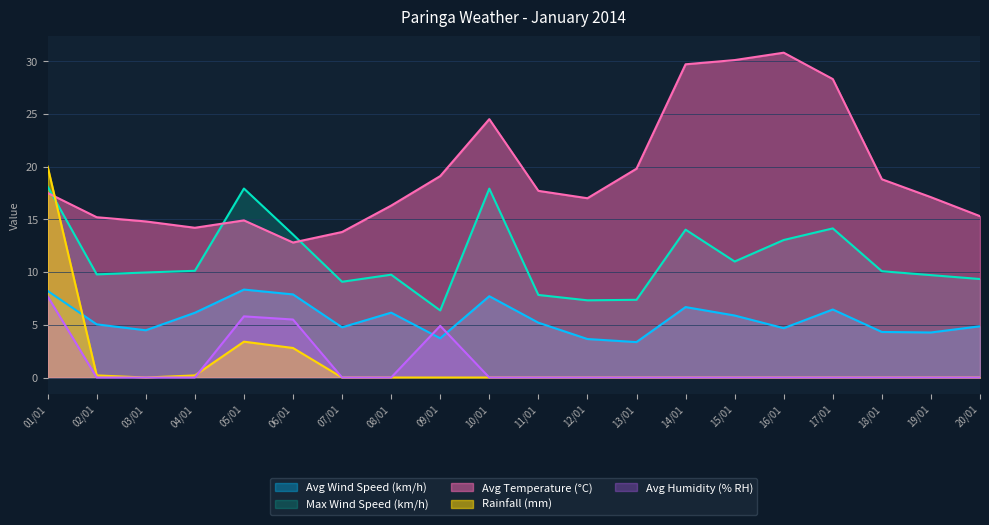

In Max Wind Speed (km/h), how many points are higher than both neighbors (excluding endpoints)?

5